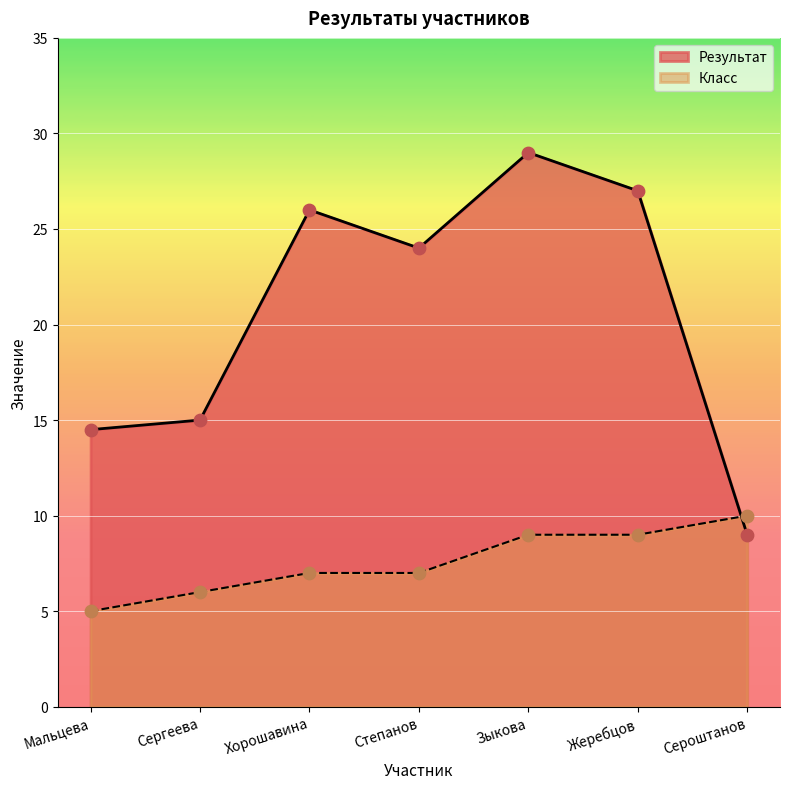

Which series contains the highest Y value?

Результат